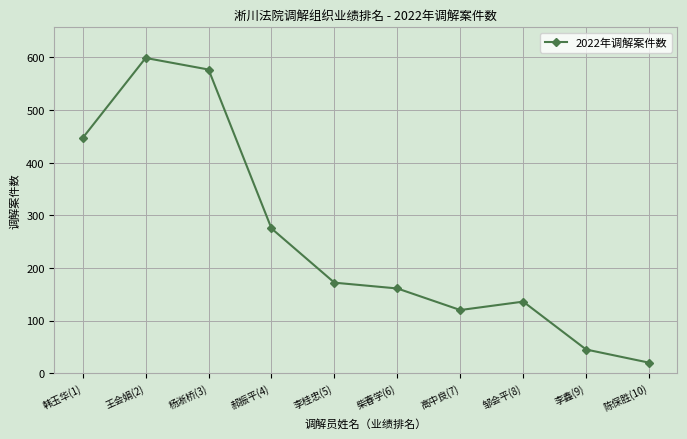

Rank the categories by value from lowest to highest.

陈保胜(10), 李鑫(9), 高中良(7), 邹会平(8), 柴春学(6), 李桂忠(5), 郝振平(4), 韩玉华(1), 杨淅桥(3), 王会娟(2)